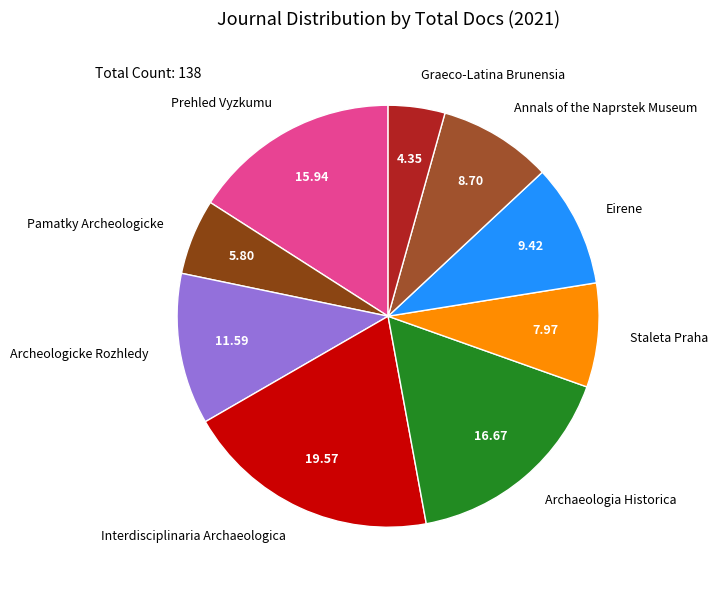

The Interdisciplinaria Archaeologica slice represents 28% of the pie. True or false?

False